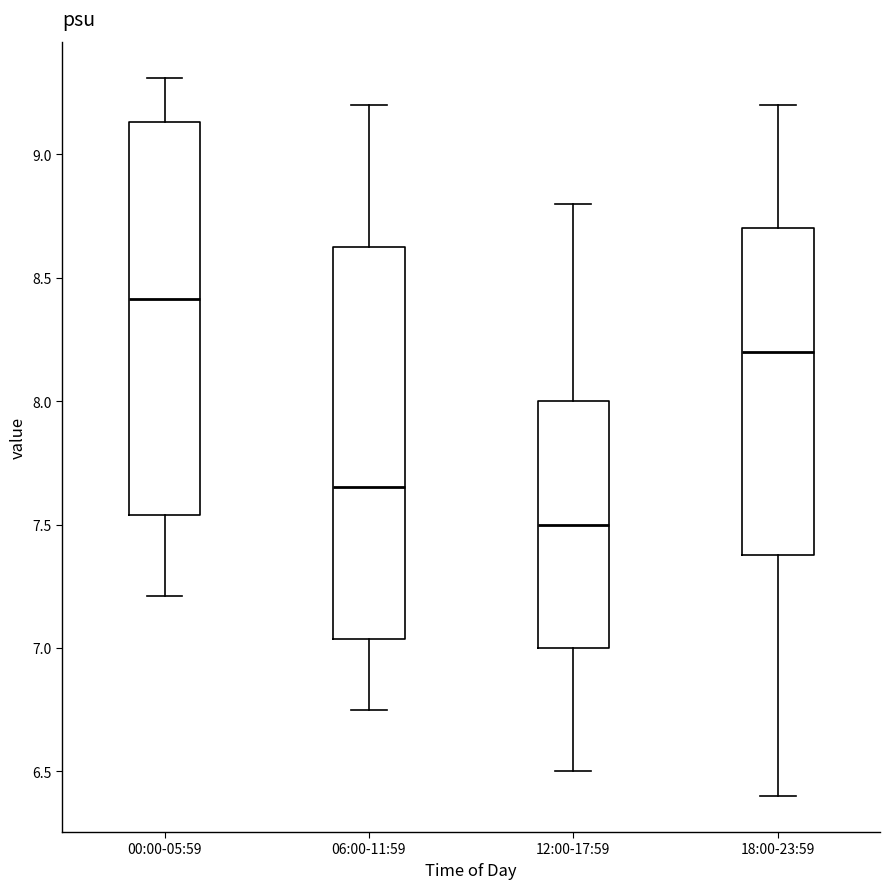

Reading left to right, transcribe this box plot: for each box, give where its median line is, the range the box spans, and where its two whiskers end, as read against the y-axis. The values are not printed on the chart, so give them approximately, as read against the axis.

00:00-05:59: median 8.40, box 7.55 to 9.15, whiskers 7.20 to 9.30
06:00-11:59: median 7.65, box 7.05 to 8.65, whiskers 6.75 to 9.20
12:00-17:59: median 7.50, box 7.00 to 8.00, whiskers 6.50 to 8.80
18:00-23:59: median 8.20, box 7.40 to 8.70, whiskers 6.40 to 9.20